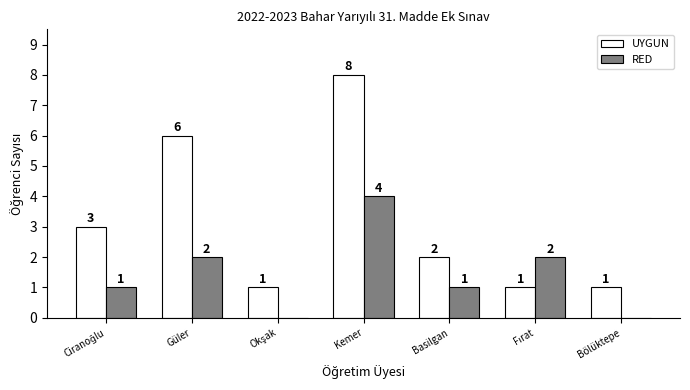

Which series has the largest range (max minus min)?

UYGUN